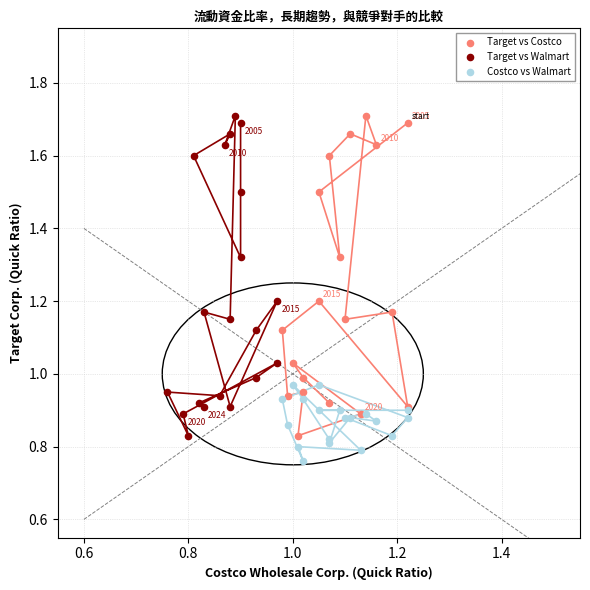

Which series reaches the minimum Y coordinate?

Costco vs Walmart